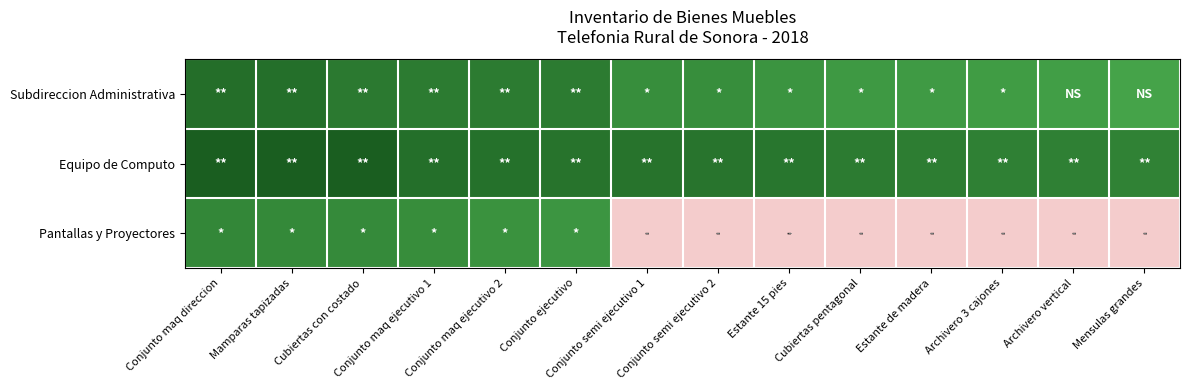

Reading left to right, list all the values displayed in this chart.

Subdireccion Administrativa: Conjunto maq direccion=9.4	Mamparas tapizadas=9.4	Cubiertas con costado=9.1	Conjunto maq ejecutivo 1=9.1	Conjunto maq ejecutivo 2=9.1	Conjunto ejecutivo=9.1	Conjunto semi ejecutivo 1=8.5	Conjunto semi ejecutivo 2=8.5	Estante 15 pies=8.3	Cubiertas pentagonal=8.1	Estante de madera=8.1	Archivero 3 cajones=8.1	Archivero vertical=8.0	Mensulas grandes=7.8
Equipo de Computo: Conjunto maq direccion=10.0	Mamparas tapizadas=10.0	Cubiertas con costado=10.0	Conjunto maq ejecutivo 1=9.4	Conjunto maq ejecutivo 2=9.4	Conjunto ejecutivo=9.3	Conjunto semi ejecutivo 1=9.3	Conjunto semi ejecutivo 2=9.2	Estante 15 pies=9.2	Cubiertas pentagonal=9.0	Estante de madera=9.0	Archivero 3 cajones=8.9	Archivero vertical=8.9	Mensulas grandes=8.8
Pantallas y Proyectores: Conjunto maq direccion=8.7	Mamparas tapizadas=8.6	Cubiertas con costado=8.6	Conjunto maq ejecutivo 1=8.5	Conjunto maq ejecutivo 2=8.4	Conjunto ejecutivo=8.3	Conjunto semi ejecutivo 1=0.0	Conjunto semi ejecutivo 2=0.0	Estante 15 pies=0.0	Cubiertas pentagonal=0.0	Estante de madera=0.0	Archivero 3 cajones=0.0	Archivero vertical=0.0	Mensulas grandes=0.0